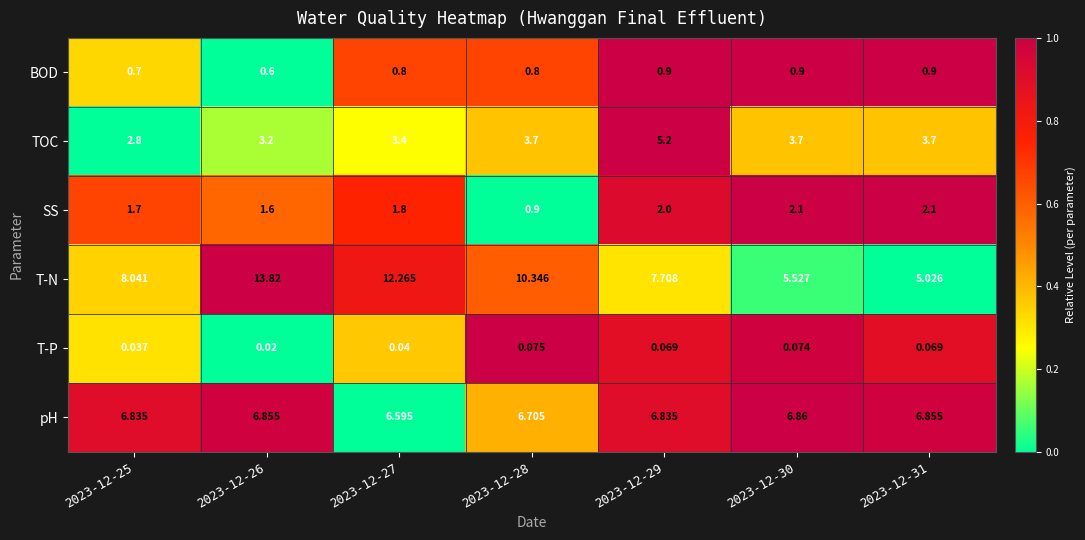

List the series in order of their peak value, lowest first.

T-P, BOD, SS, TOC, pH, T-N